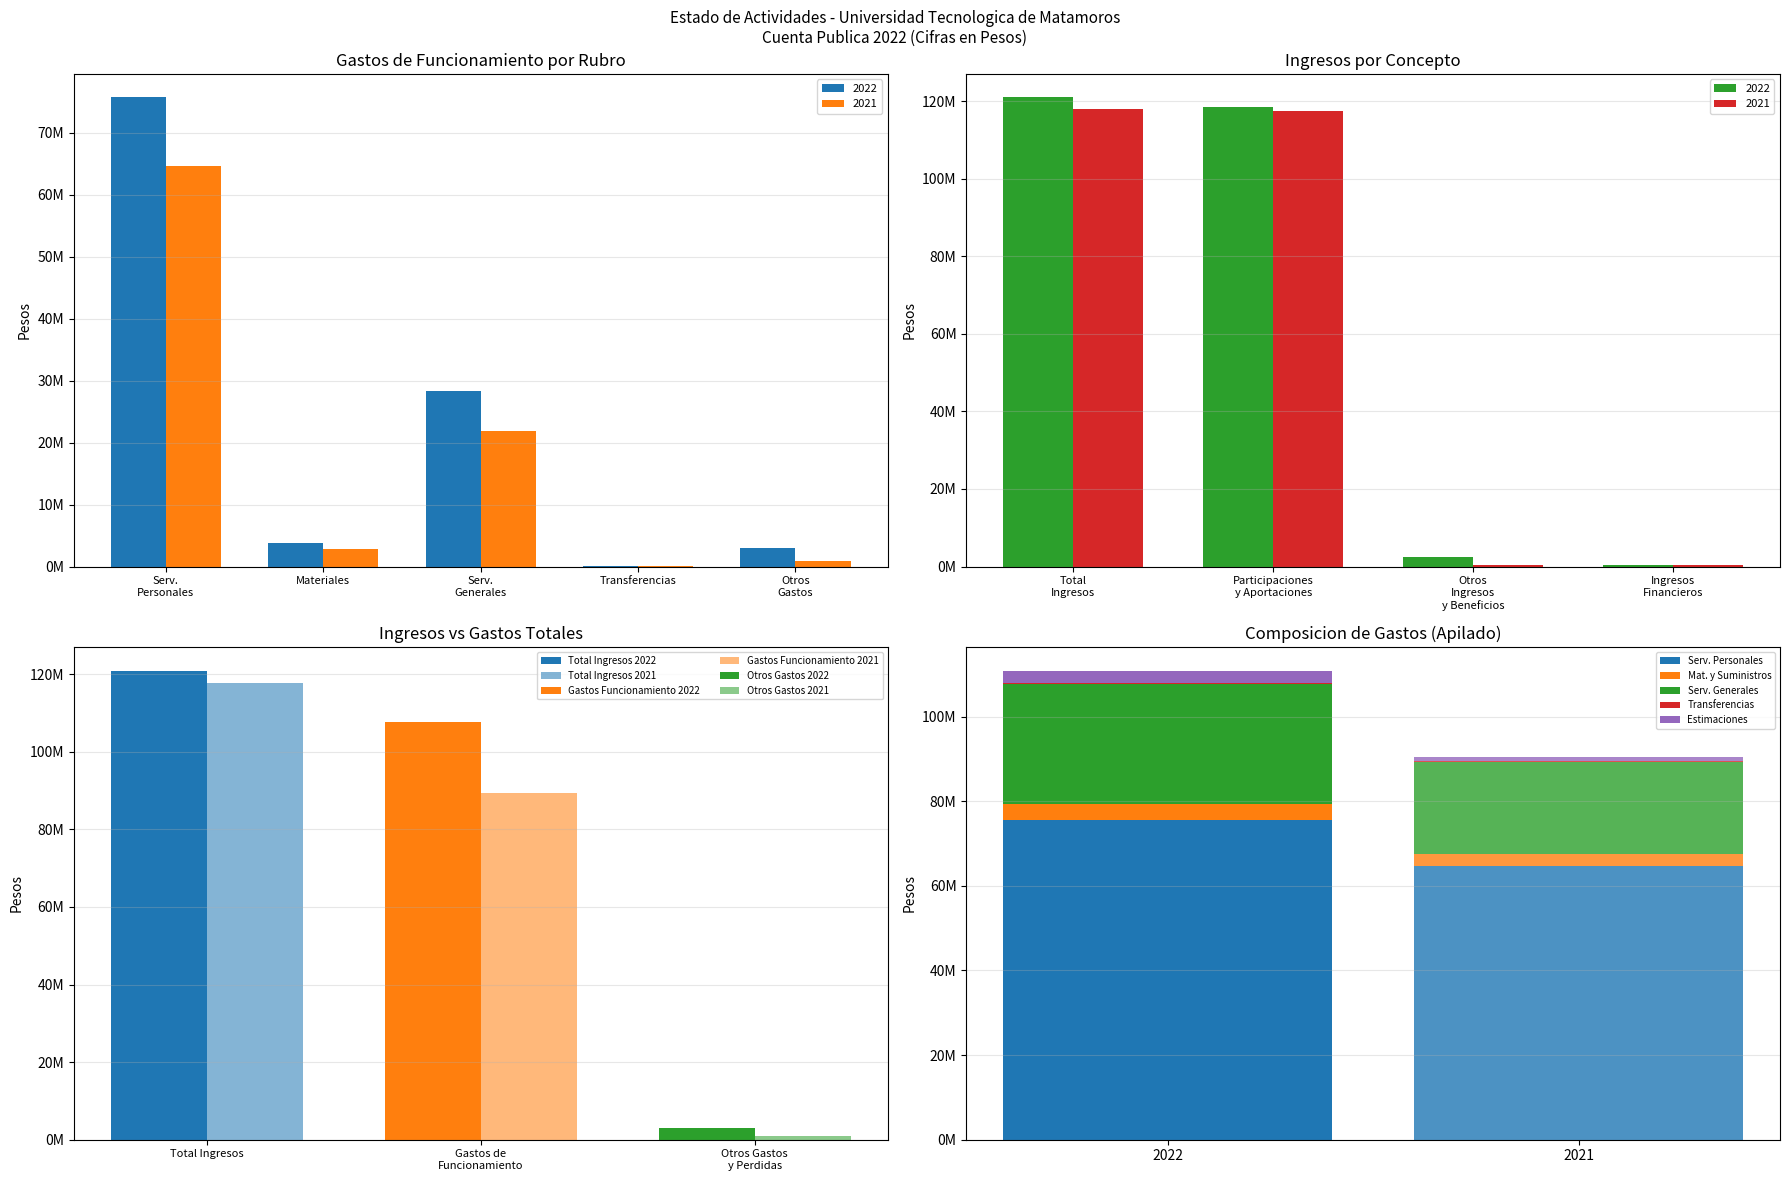

The 2021 series shows 40086 at 5. True or false?

False